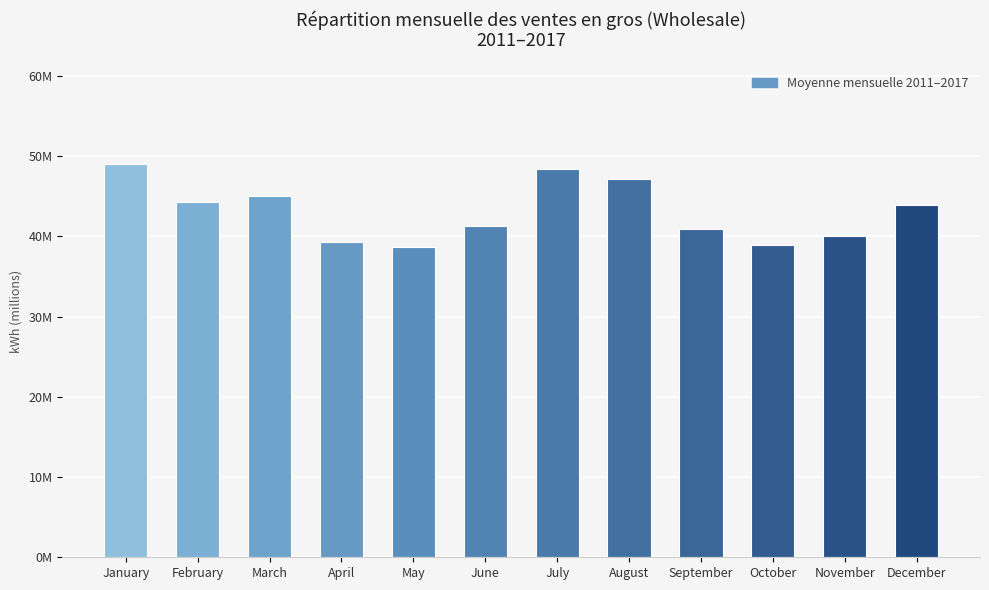

Does the chart contain any negative values?

No